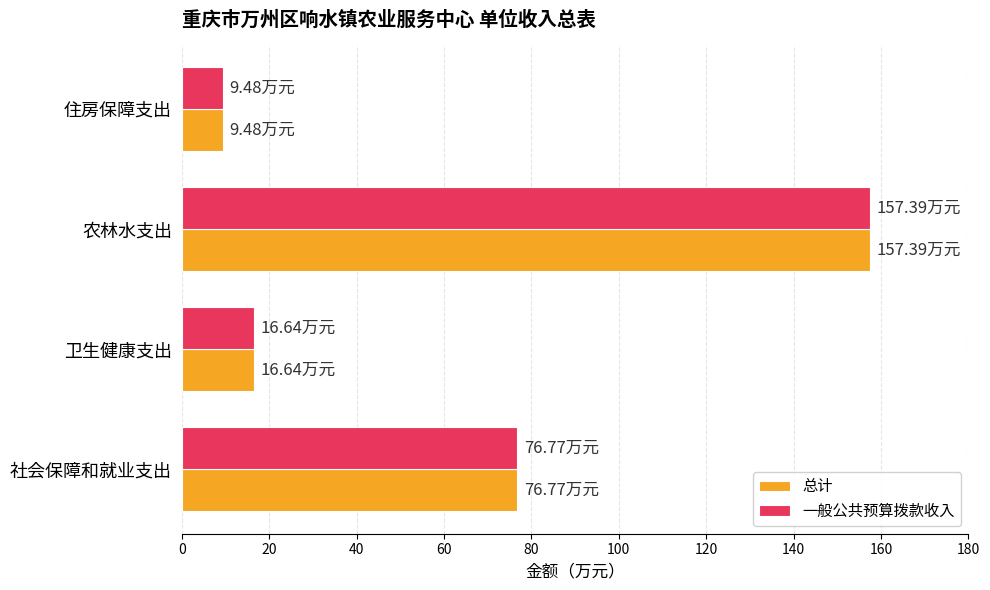

How many data points in 总计 are less than 76?

2